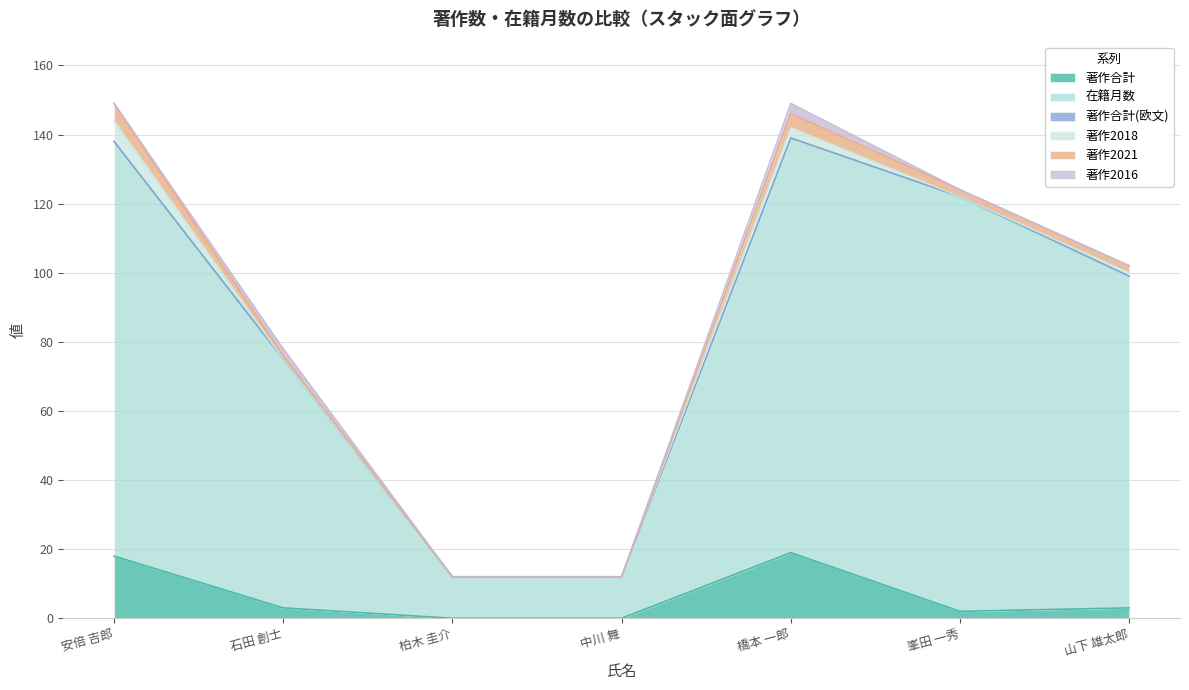

At how many categories does at least one series exceed 20?

5